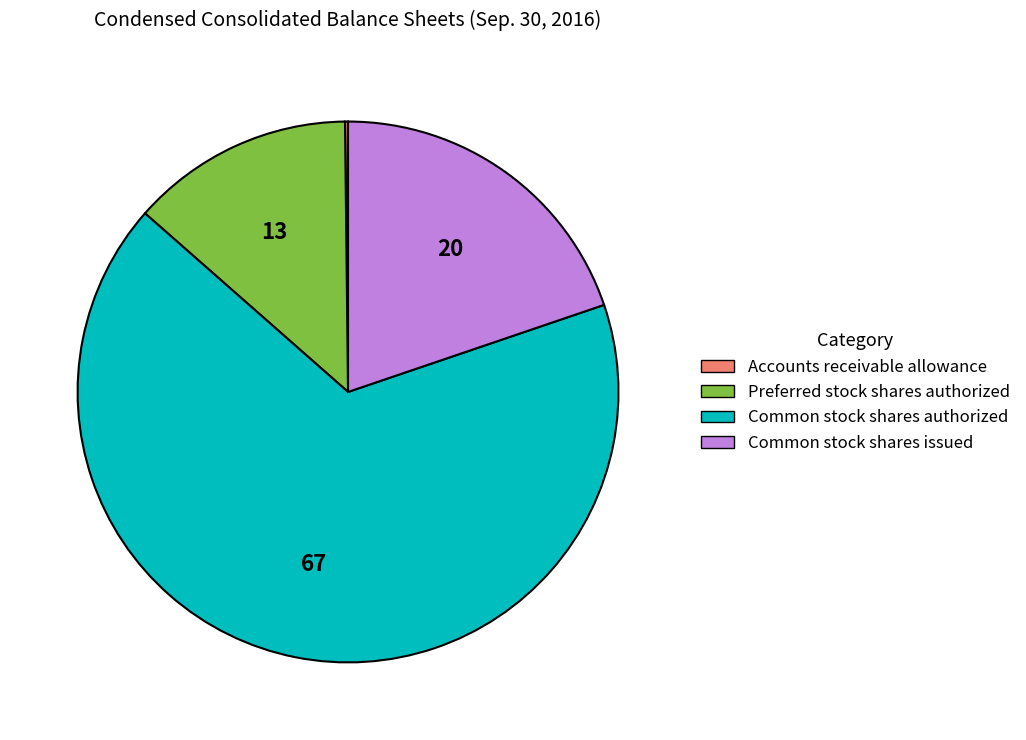

Is it true that Common stock shares authorized is 67% of the pie?

True